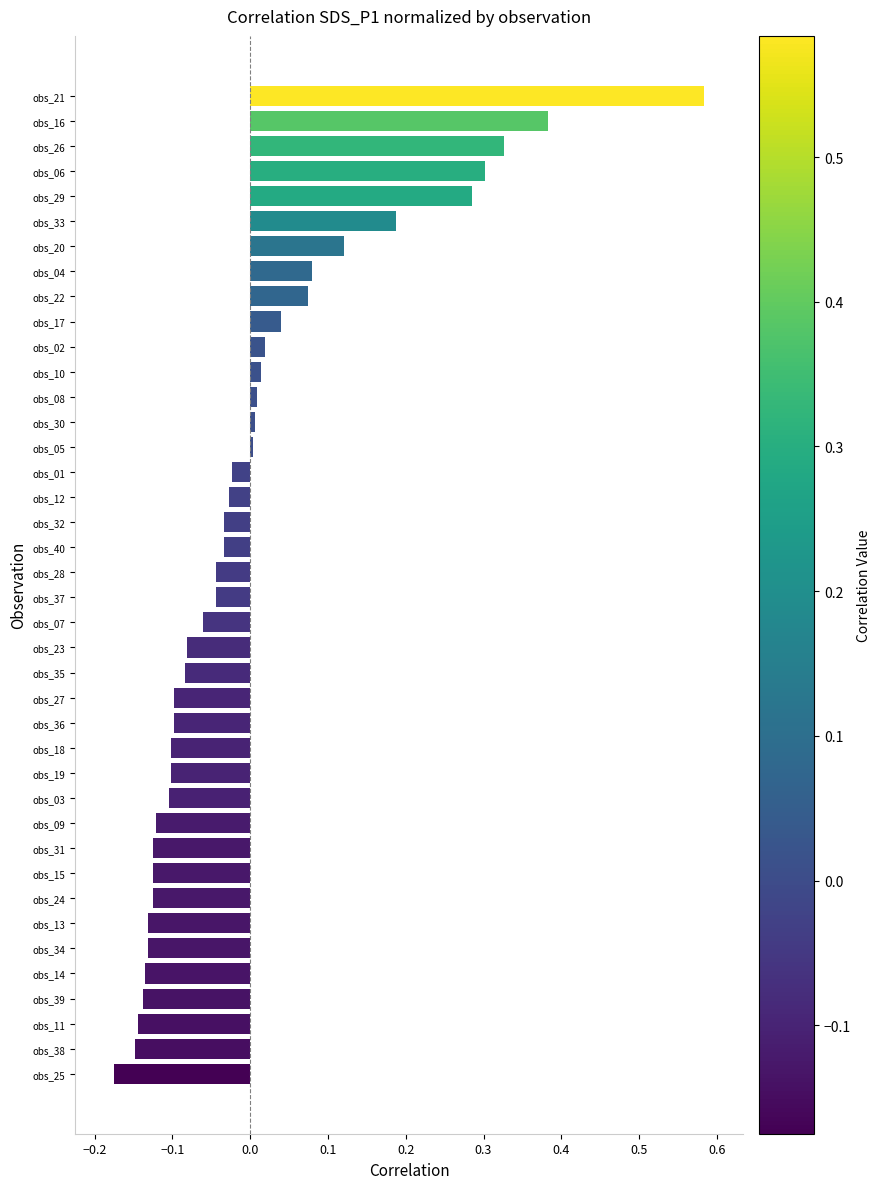

True or false: the data shows -0.1 at obs_39.

True